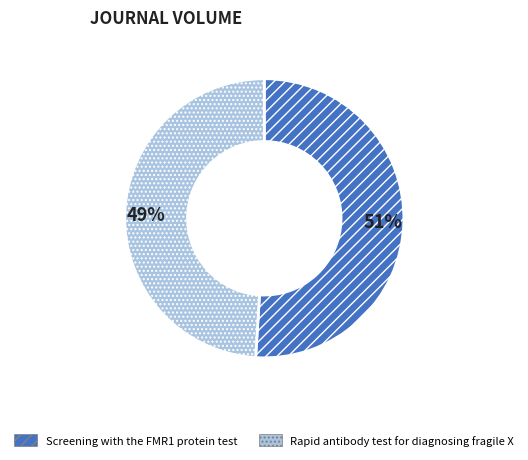

To the nearest percent, what is the difference between the largest and smallest slice percentages?

2%